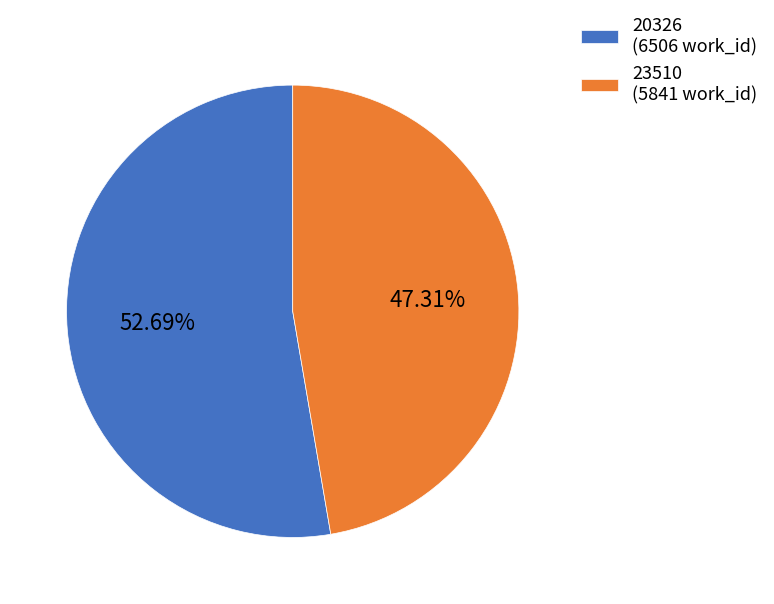

What is the majority slice?

20326